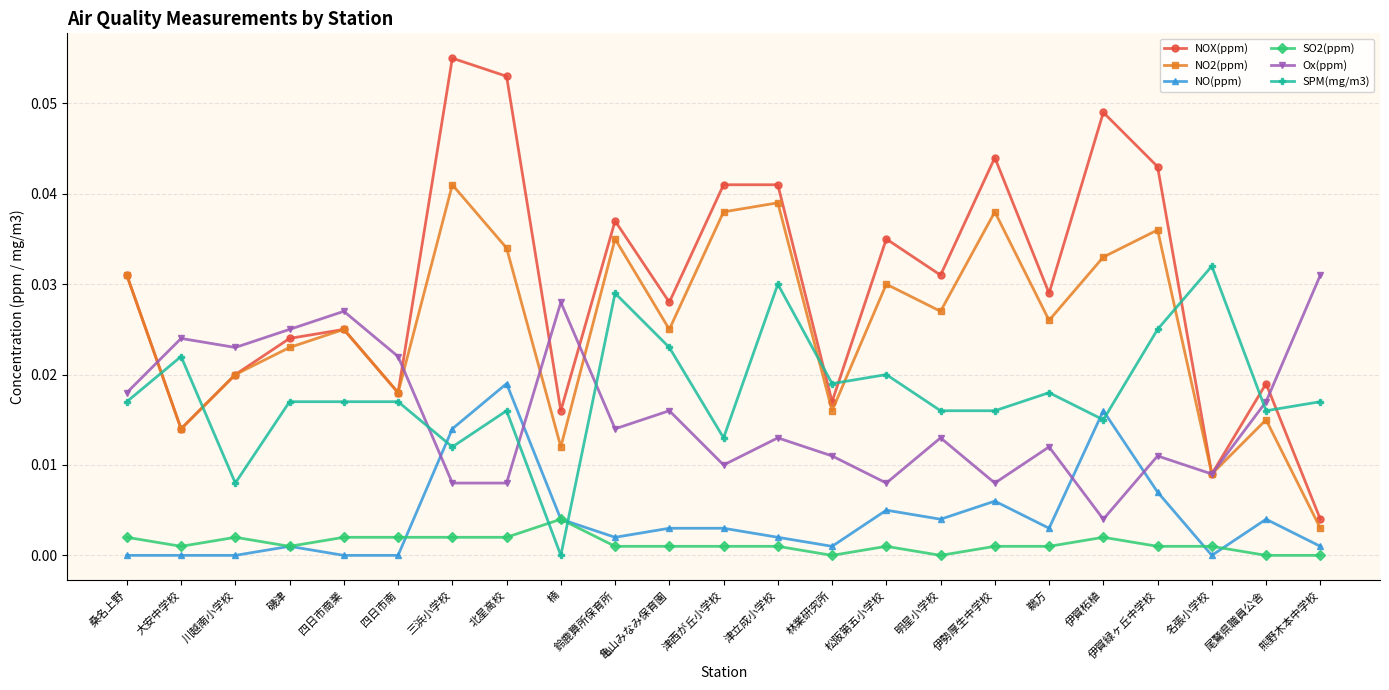

The value of SO2(ppm) at 川越南小学校 is 0.0. True or false?

True